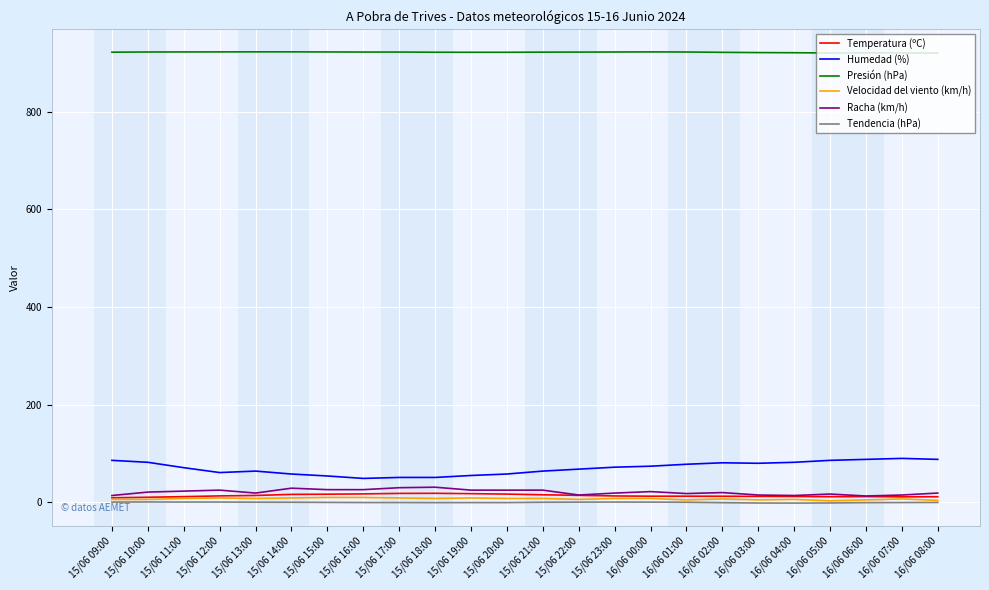

True or false: Presión (hPa) and Velocidad del viento (km/h) intersect in this chart.

False